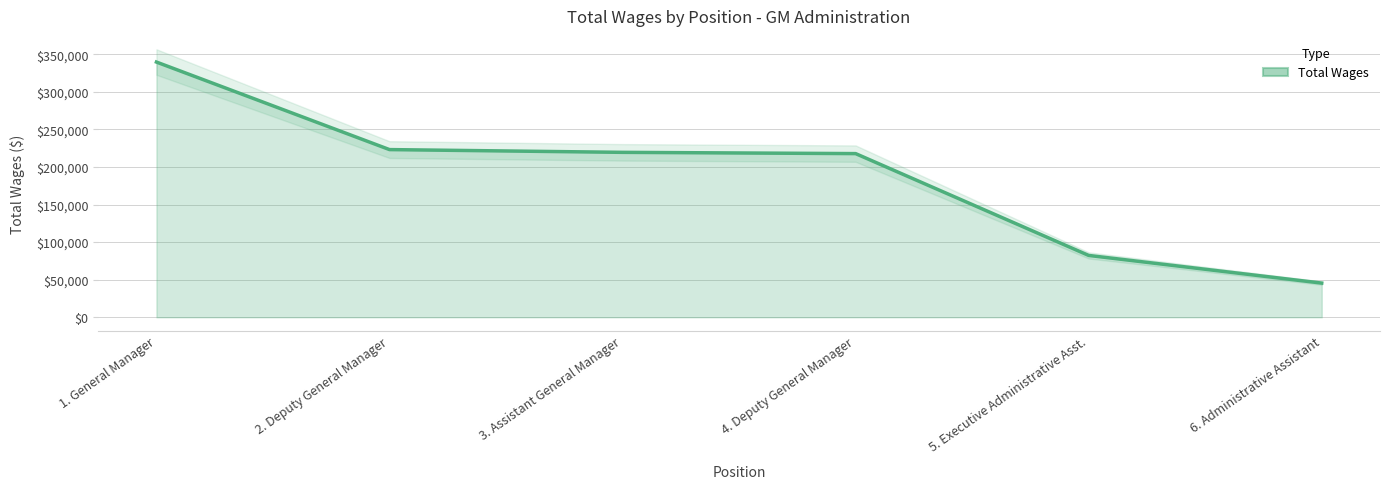

Reading left to right, transcribe all the data shown in this chart.

1. General Manager=339518	2. Deputy General Manager=223072	3. Assistant General Manager=219406	4. Deputy General Manager=217734	5. Executive Administrative Asst.=82292	6. Administrative Assistant=45490